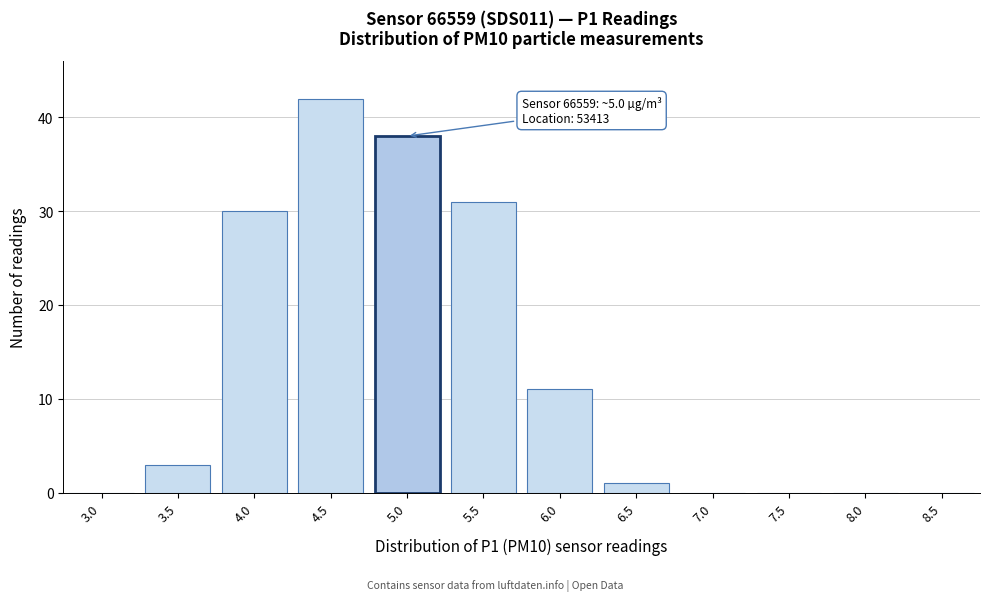

Reading left to right, extract all data points from this chart.

3.0=0	3.5=3	4.0=30	4.5=42	5.0=38	5.5=31	6.0=11	6.5=1	7.0=0	7.5=0	8.0=0	8.5=0